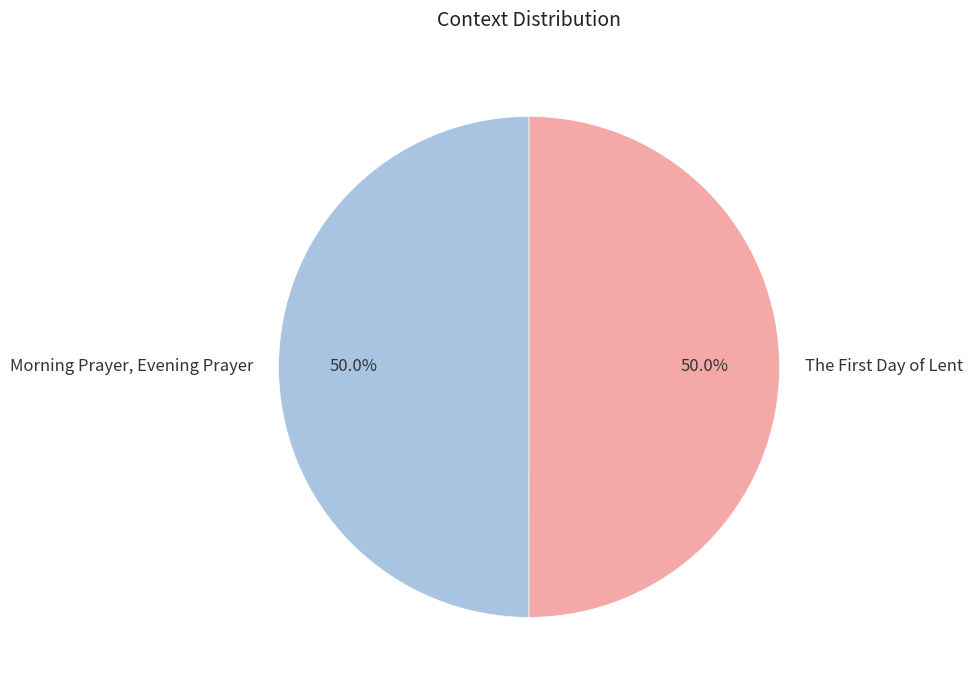

How much of the chart is everything except Morning Prayer, Evening Prayer?

50.0%